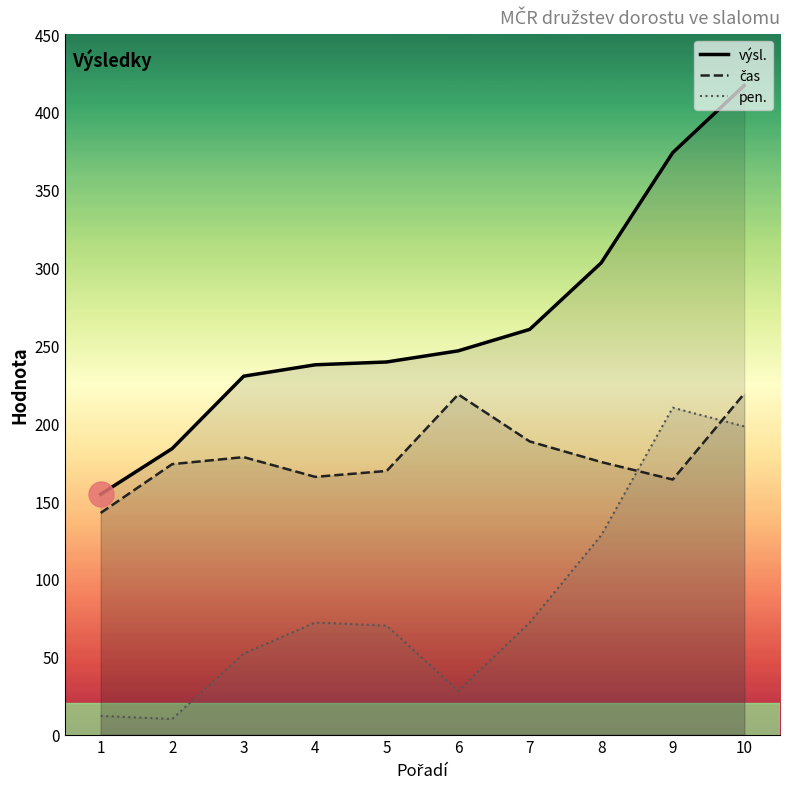

How many interior local valleys does the čas series have?

2